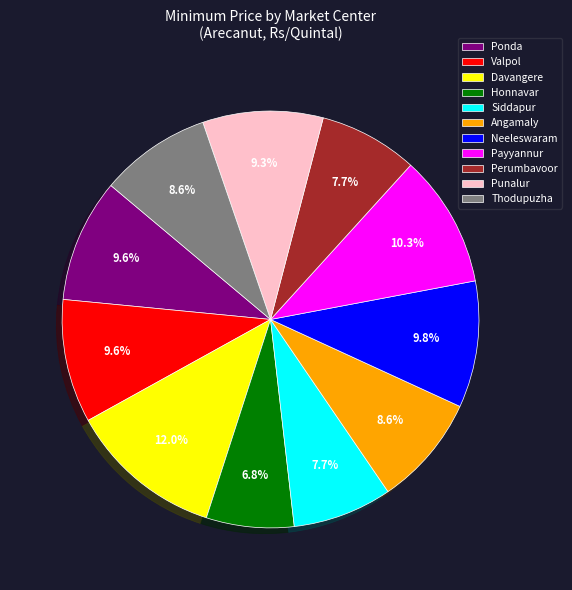

Combined, what portion of the pie is Neeleswaram and Ponda?

19.4%